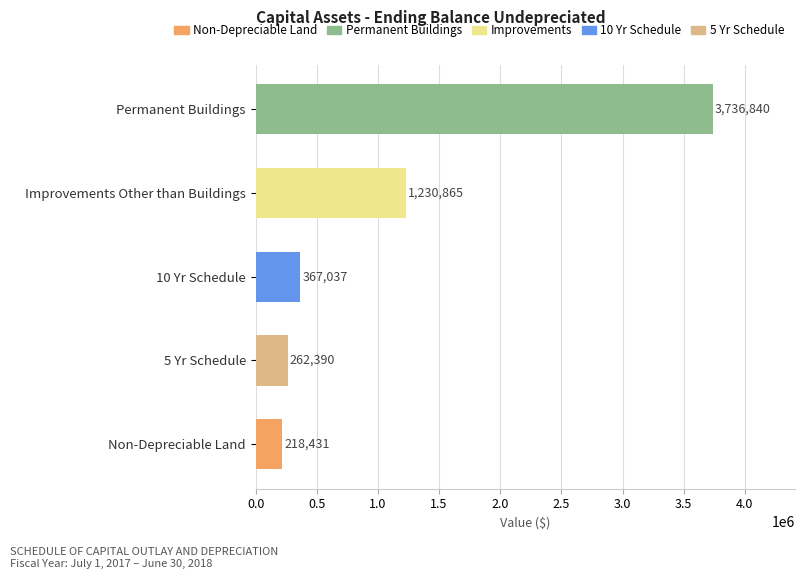

How many bars are there in total?

5